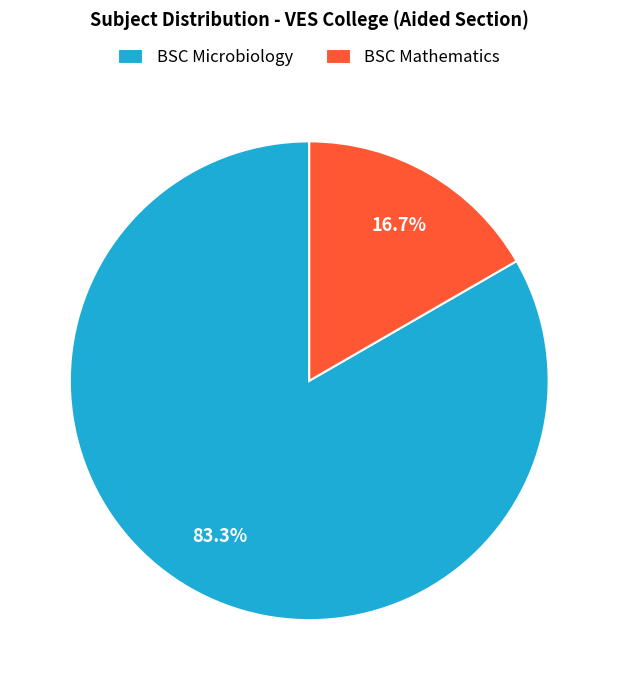

What is the largest slice in the pie chart?

BSC Microbiology